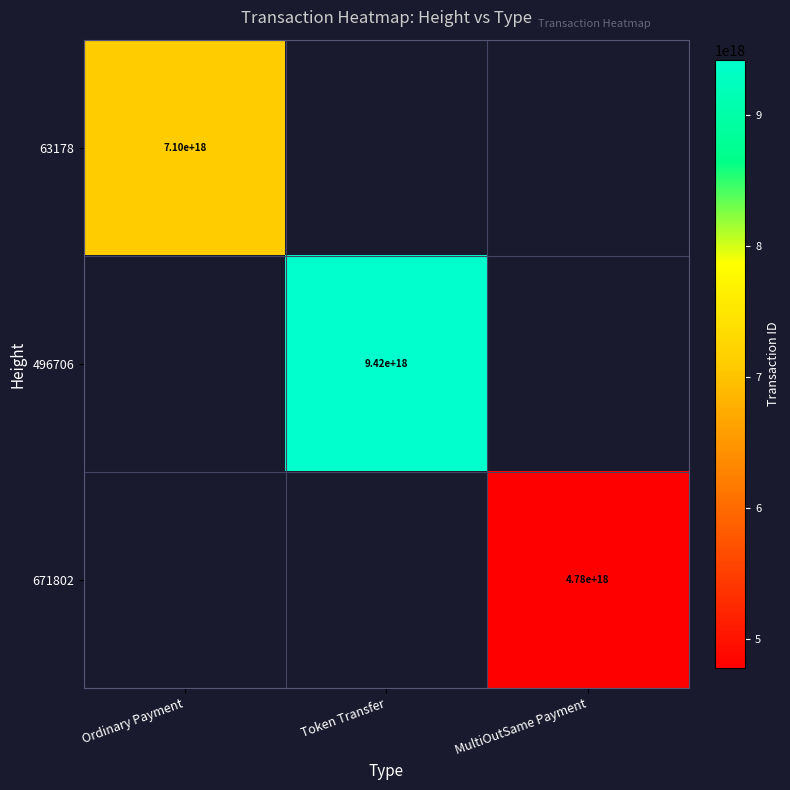

True or false: 496706 has a value of 4754434332291752960 at Token Transfer.

False